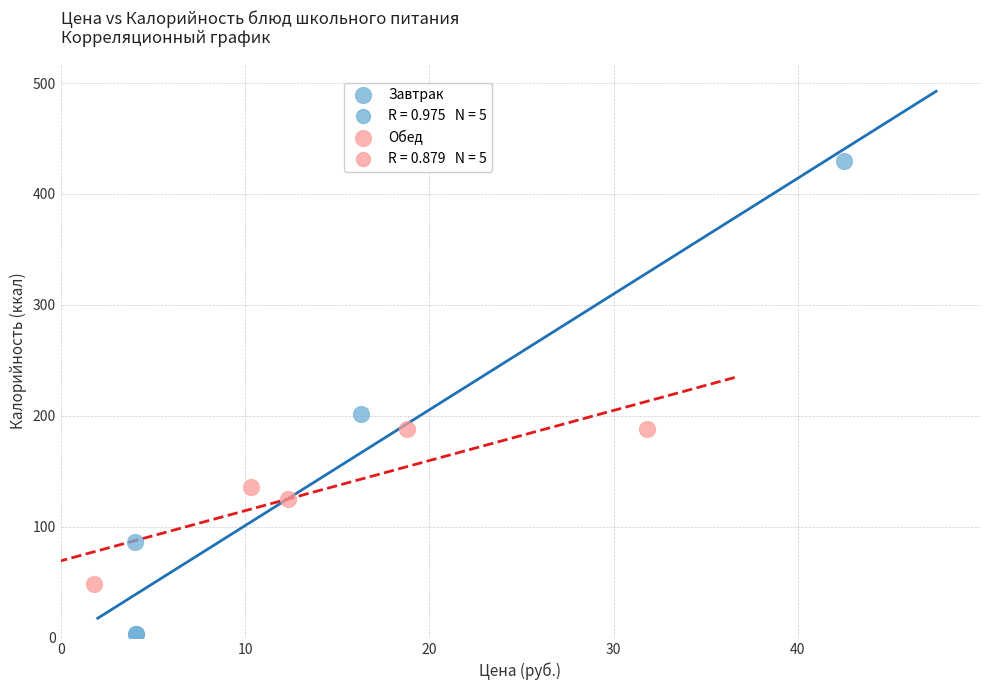

Which series reaches the minimum Y coordinate?

Завтрак